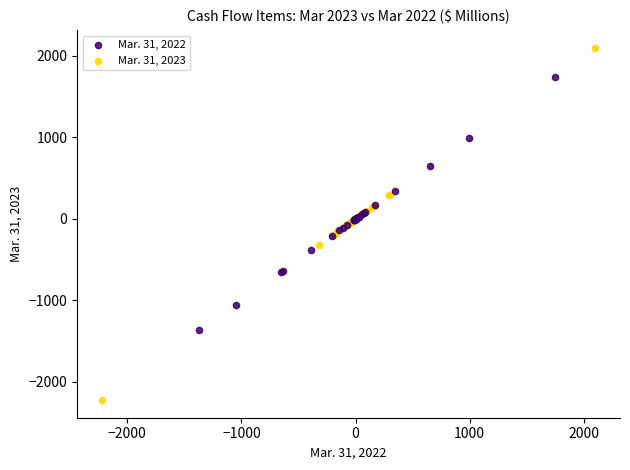

Which series has the largest Y range (max minus min)?

Mar. 31, 2023